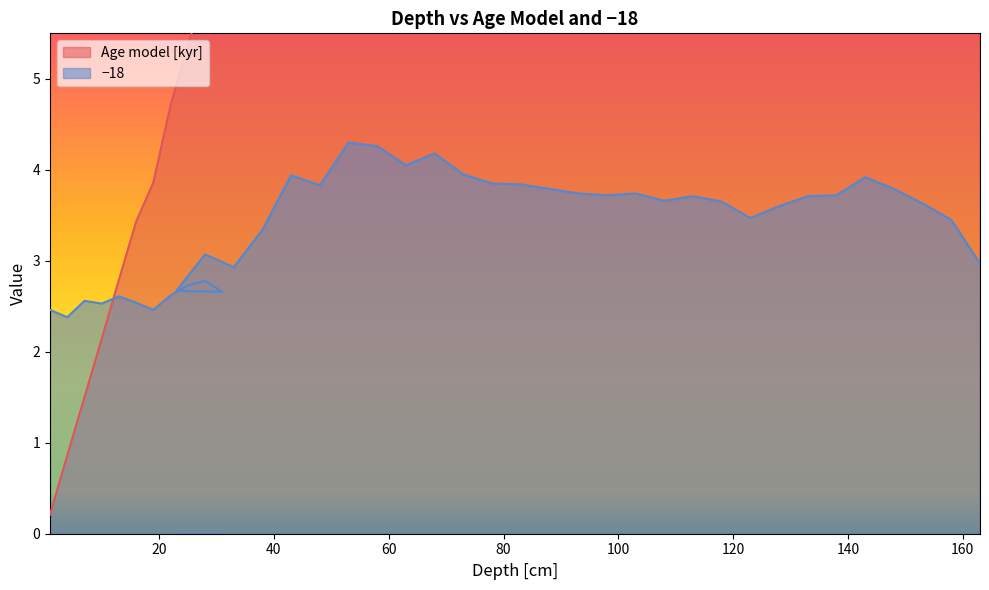

Where is the first local maximum for −18?

7